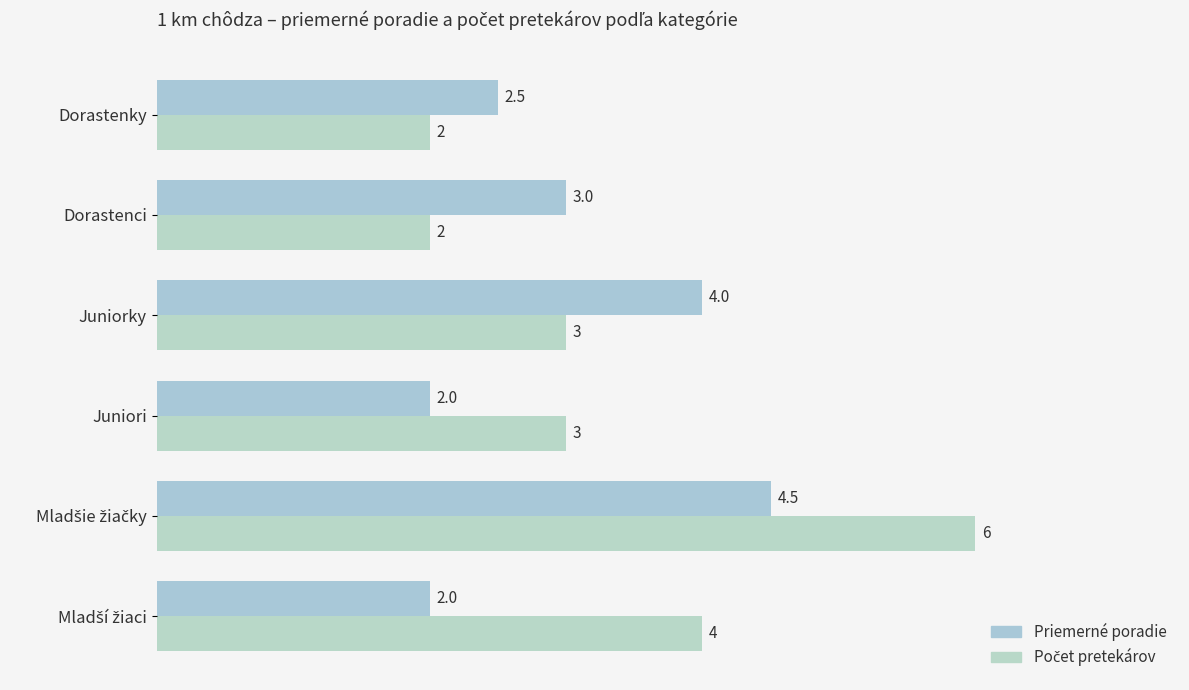

How many Počet pretekárov values are between 2 and 4?

5